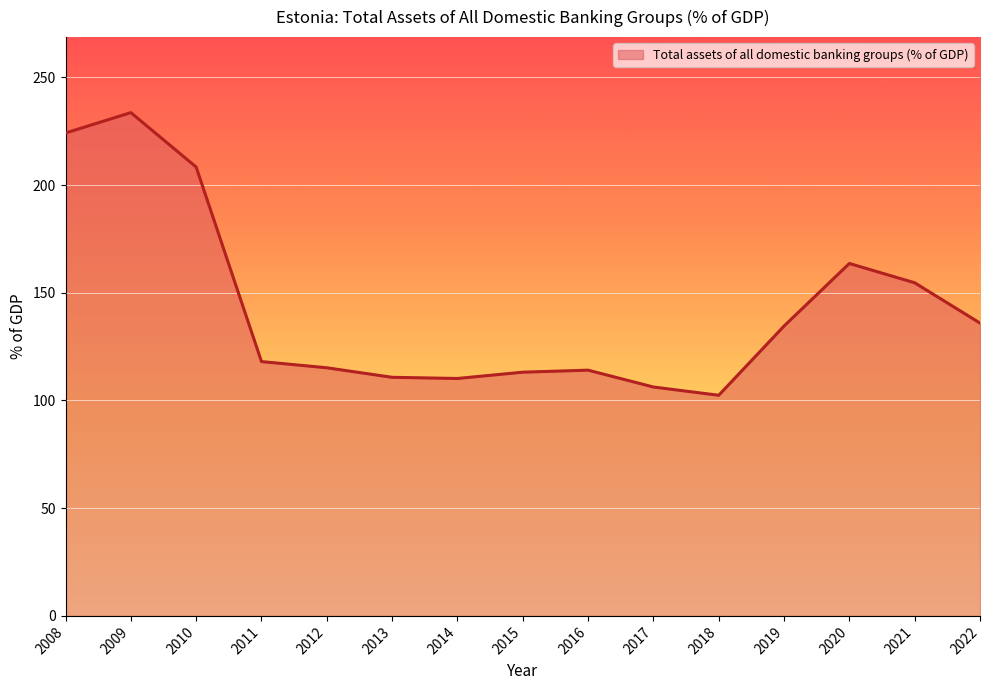

True or false: the data has more than 1 interior local peaks.

True